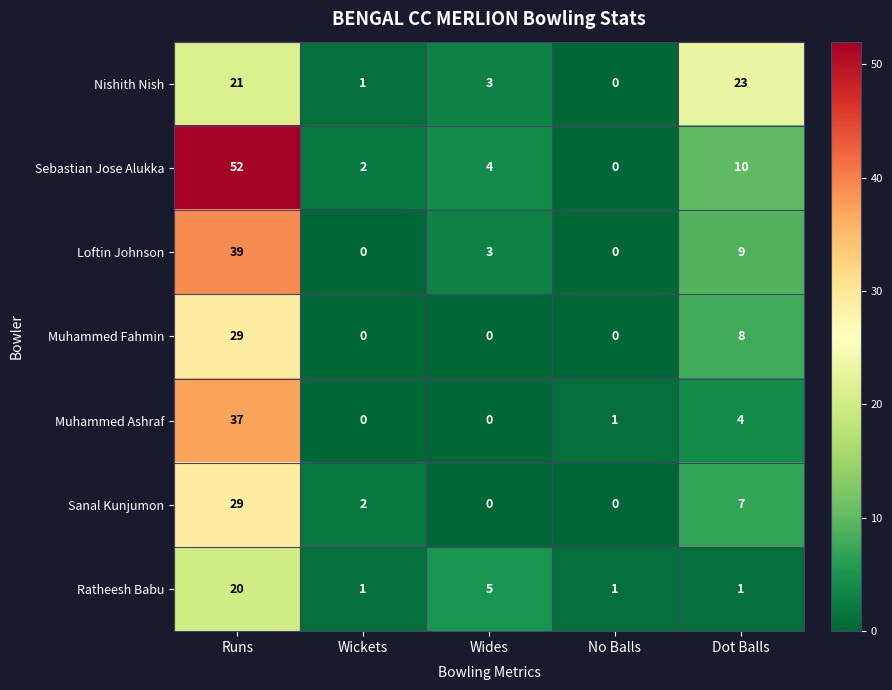

What is the maximum value shown in the chart?

52